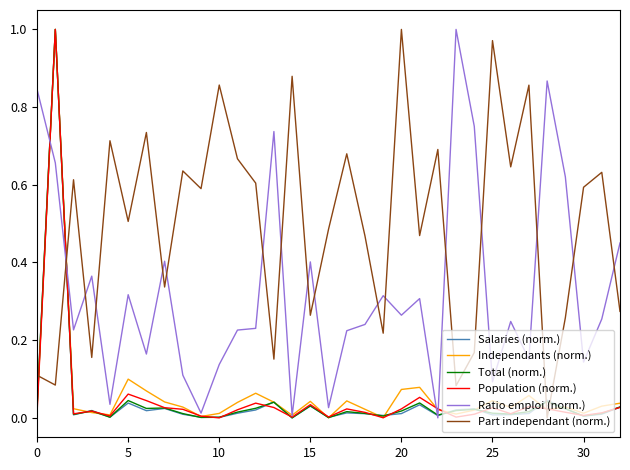

How many interior local valleys does the Part independant (norm.) series have?

12